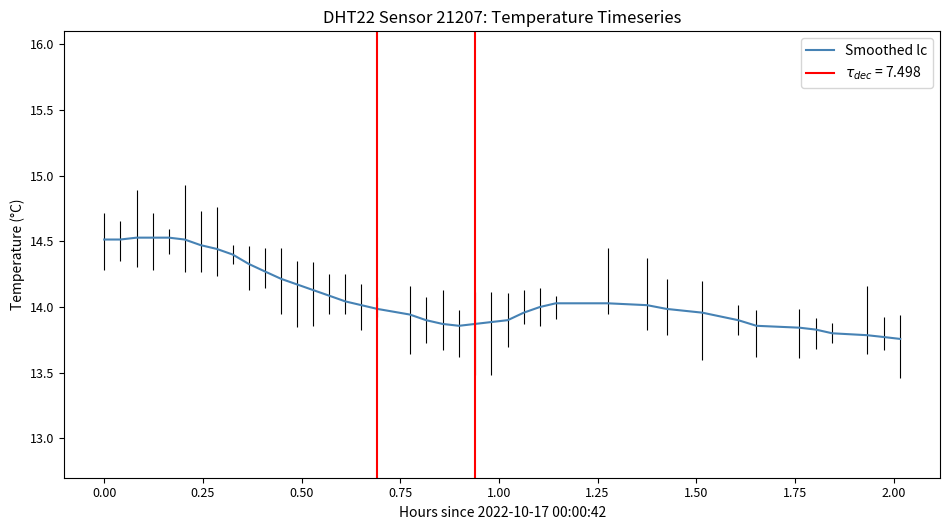

What is the maximum value for Smoothed lc?

14.5